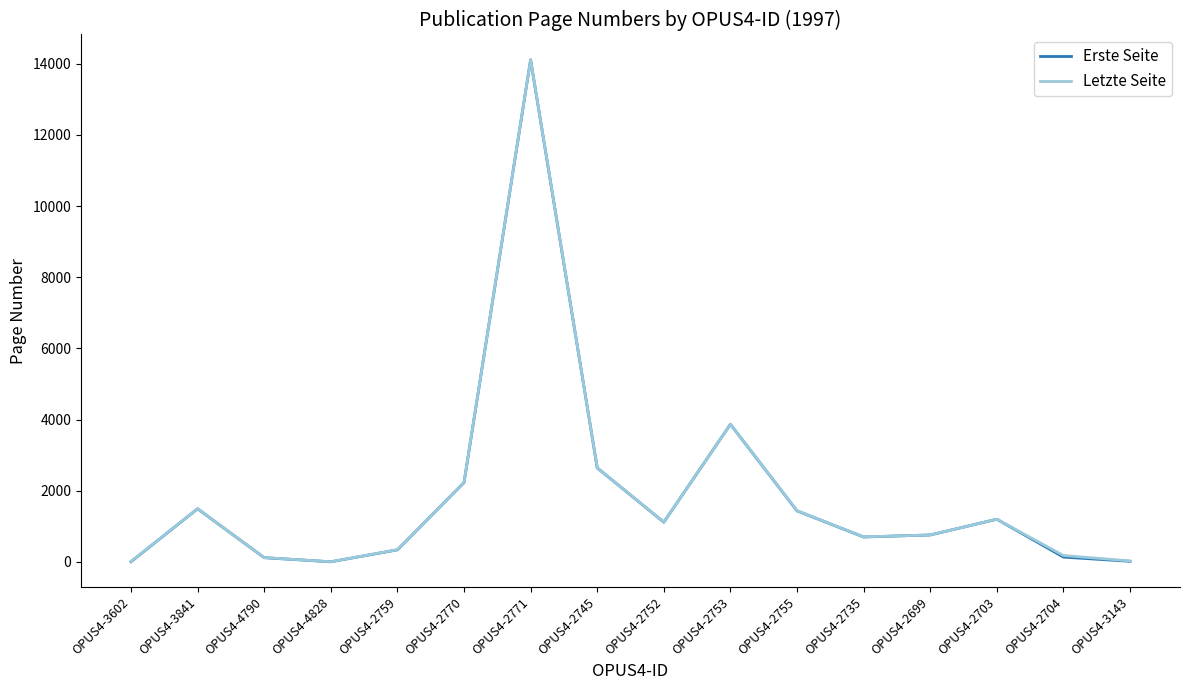

Is it true that Erste Seite equals 341 at OPUS4-2759?

True